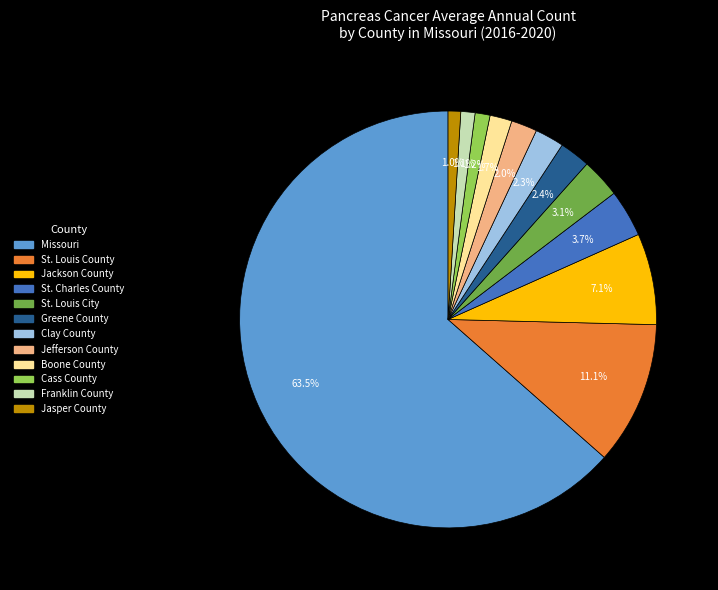

Count the number of slices in the pie.

12